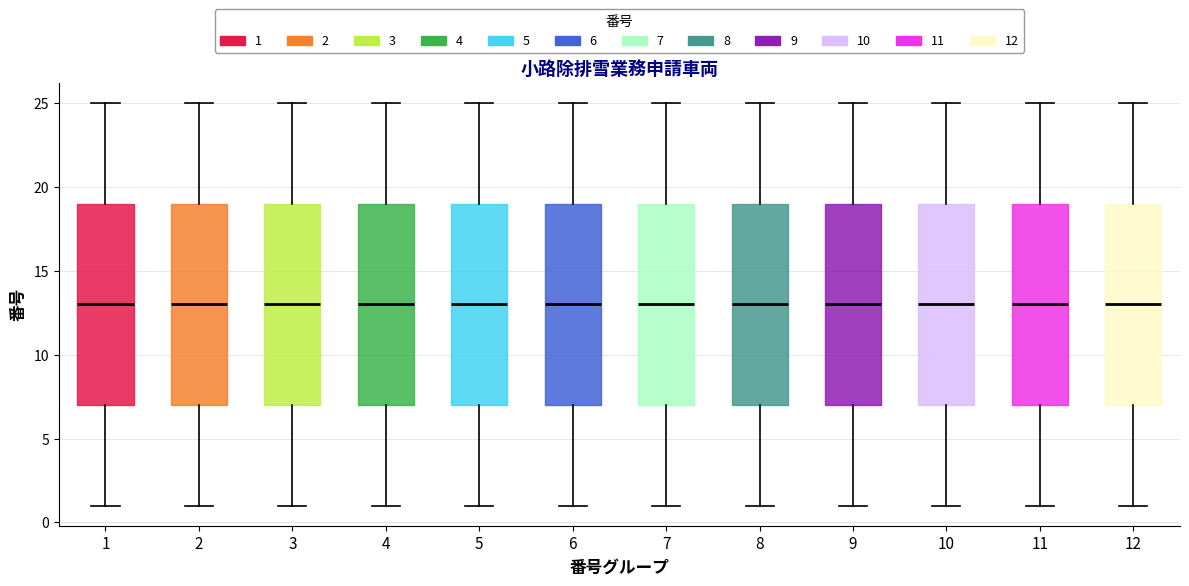

Reading left to right, transcribe this box plot: for each box, give where its median line is, the range the box spans, and where its two whiskers end, as read against the y-axis. The values are not printed on the chart, so give them approximately, as read against the axis.

1: median 13, box 7 to 19, whiskers 1 to 25
2: median 13, box 7 to 19, whiskers 1 to 25
3: median 13, box 7 to 19, whiskers 1 to 25
4: median 13, box 7 to 19, whiskers 1 to 25
5: median 13, box 7 to 19, whiskers 1 to 25
6: median 13, box 7 to 19, whiskers 1 to 25
7: median 13, box 7 to 19, whiskers 1 to 25
8: median 13, box 7 to 19, whiskers 1 to 25
9: median 13, box 7 to 19, whiskers 1 to 25
10: median 13, box 7 to 19, whiskers 1 to 25
11: median 13, box 7 to 19, whiskers 1 to 25
12: median 13, box 7 to 19, whiskers 1 to 25